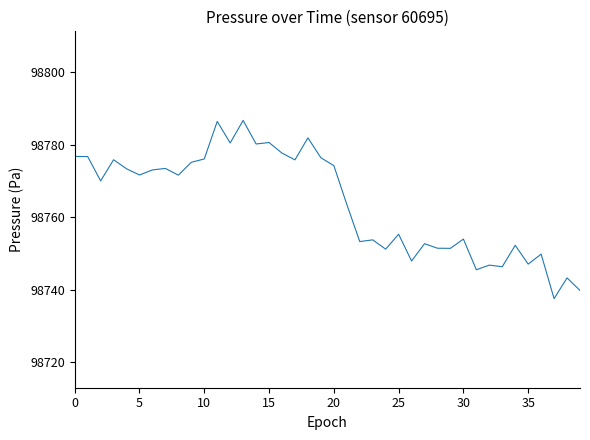

What is the difference between the maximum and minimum values?

49.2